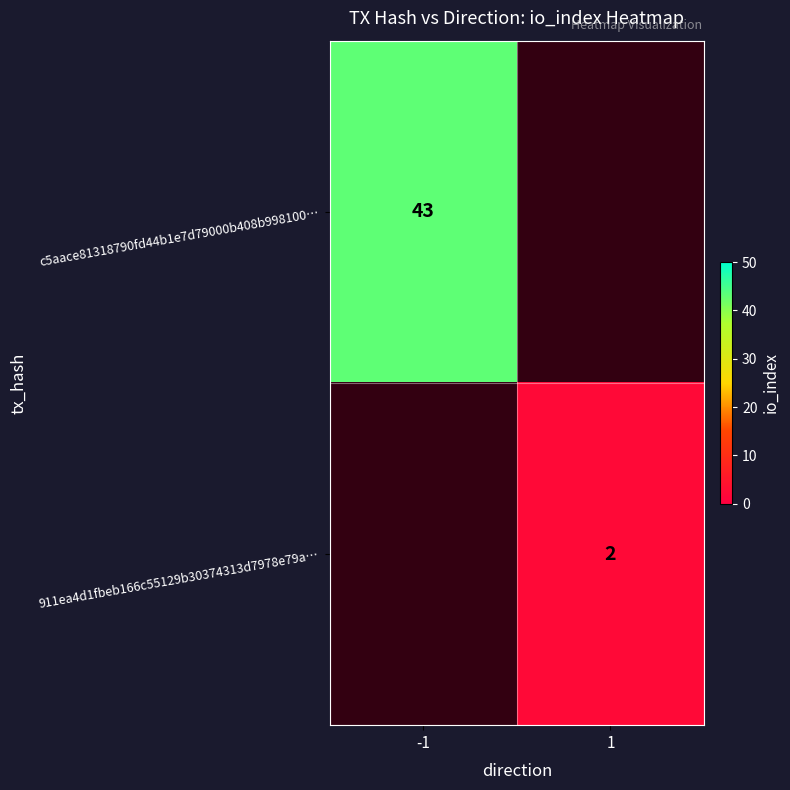

Count the number of categories in the chart.

2